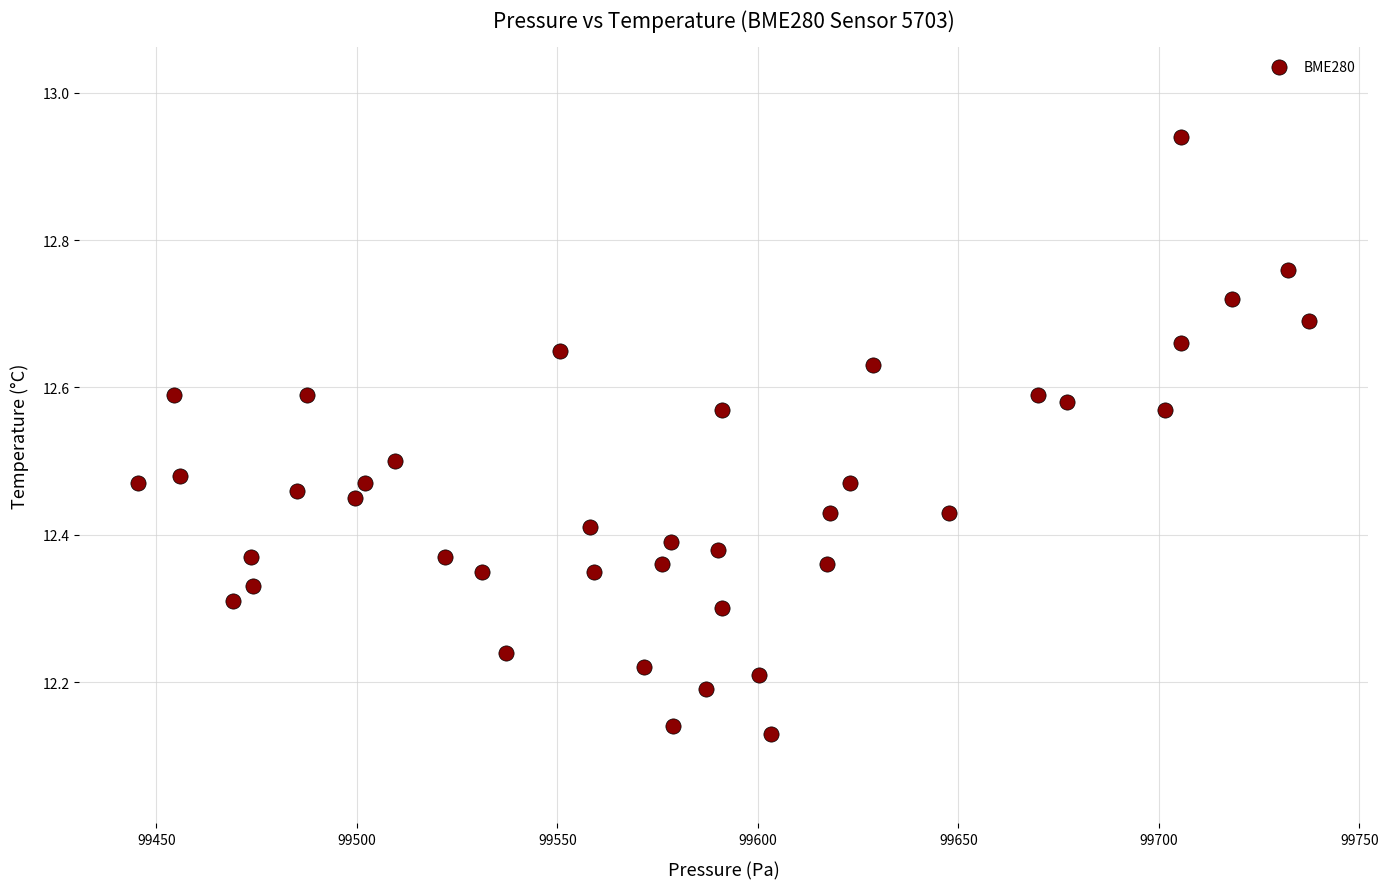

What is the range of X values (max minus min)?

292.1